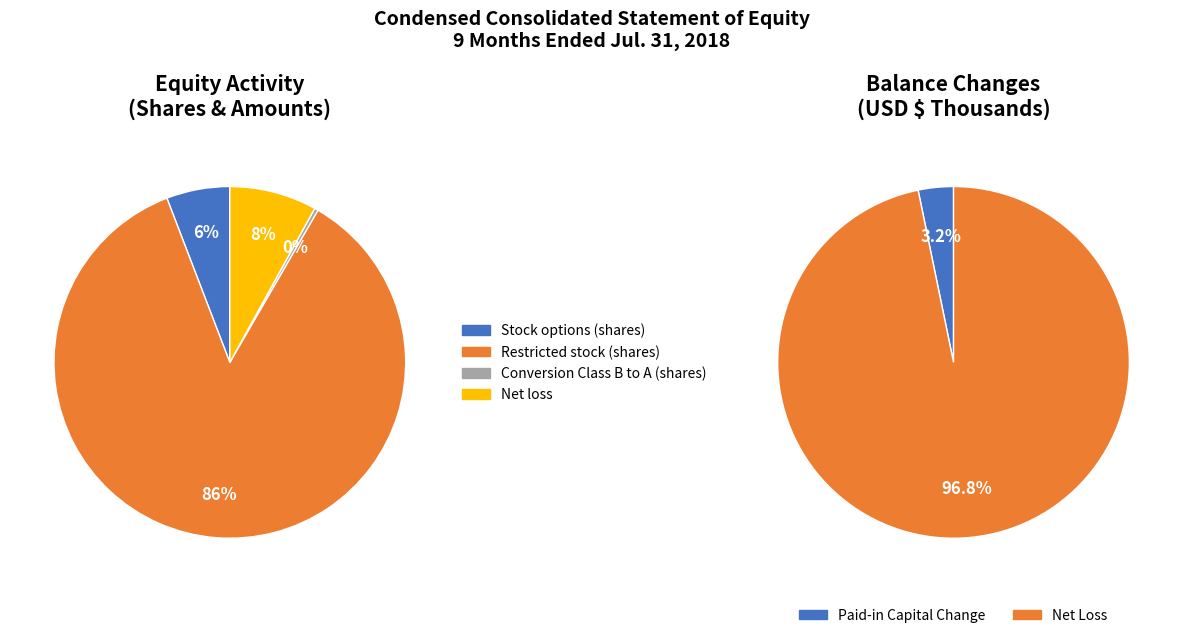

Which category accounts for the majority?

Restricted stock (shares)